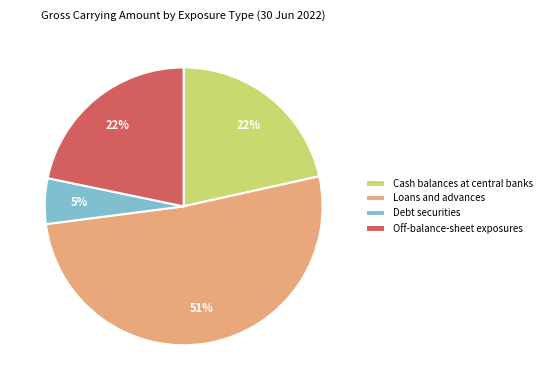

True or false: Off-balance-sheet exposures accounts for 7% of the total.

False